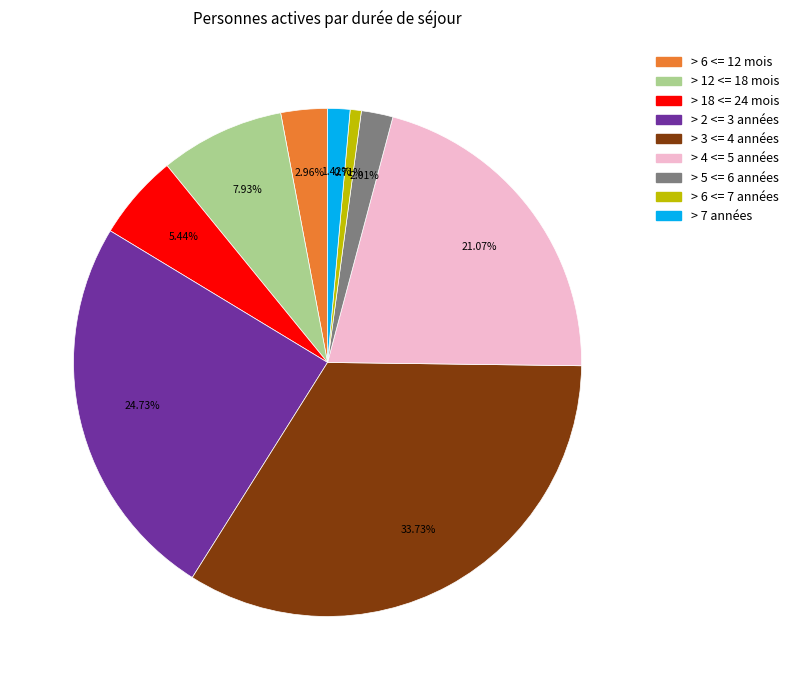

Is there any slice that represents more than half of the pie?

No